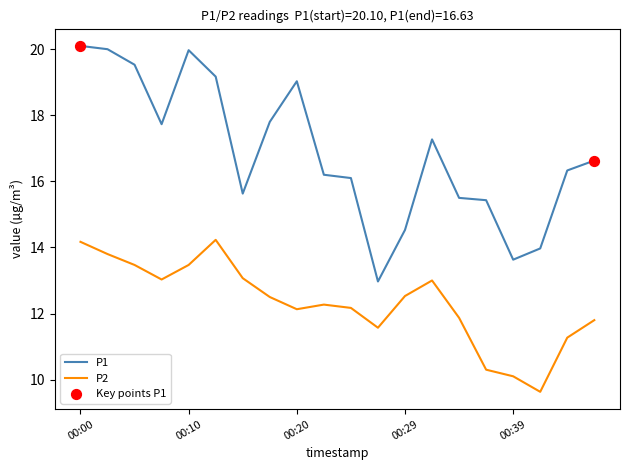

Which series has the largest total across all categories?

P1